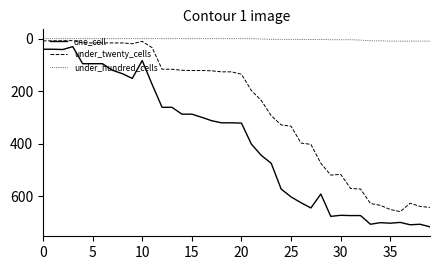

What is the greatest value displayed?

716